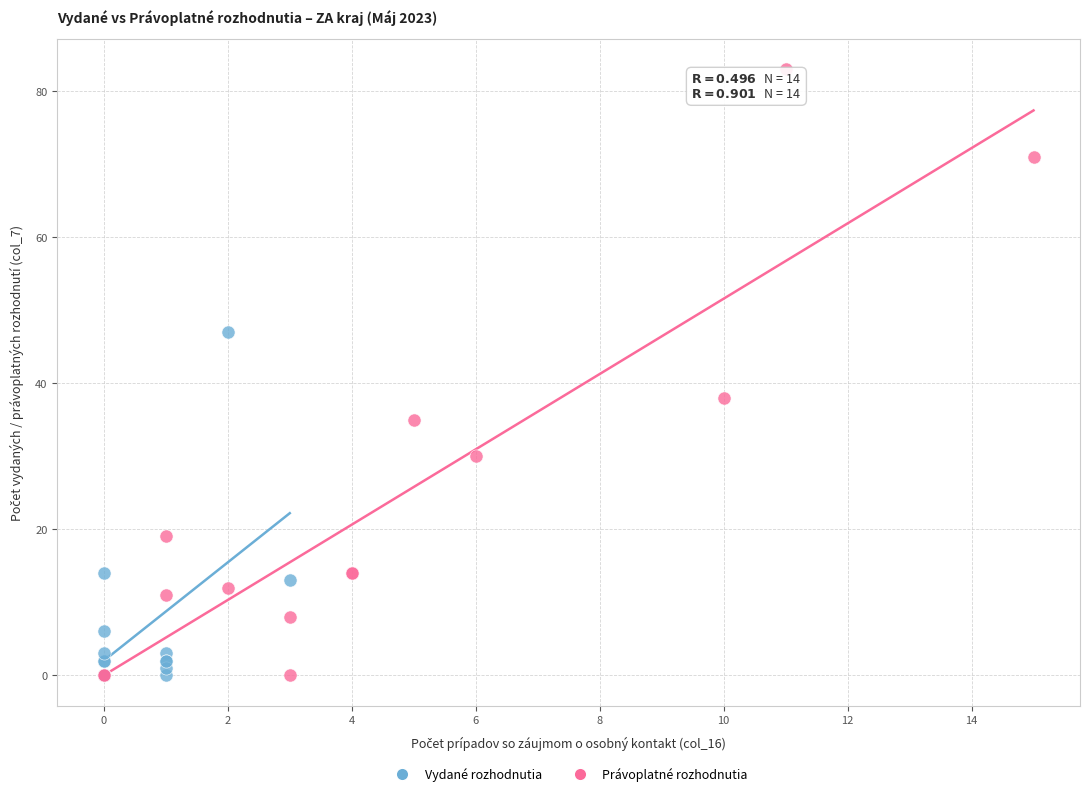

Which series reaches the maximum Y coordinate?

Právoplatné rozhodnutia